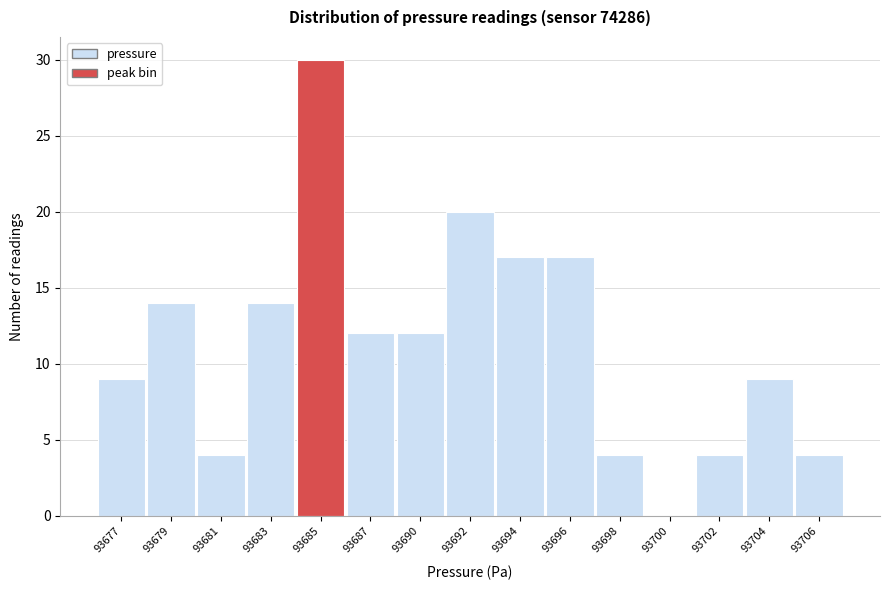

Reading right to left, what are all the values shown in this chart?

93706=4	93704=9	93702=4	93700=0	93698=4	93696=17	93694=17	93692=20	93690=12	93687=12	93685=30	93683=14	93681=4	93679=14	93677=9